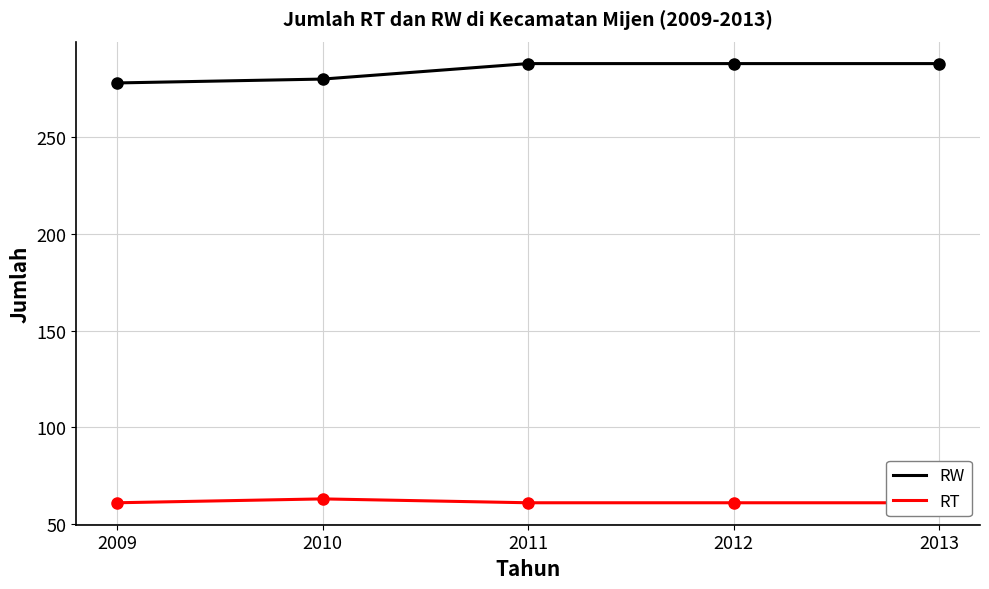

How many series are shown in this chart?

2